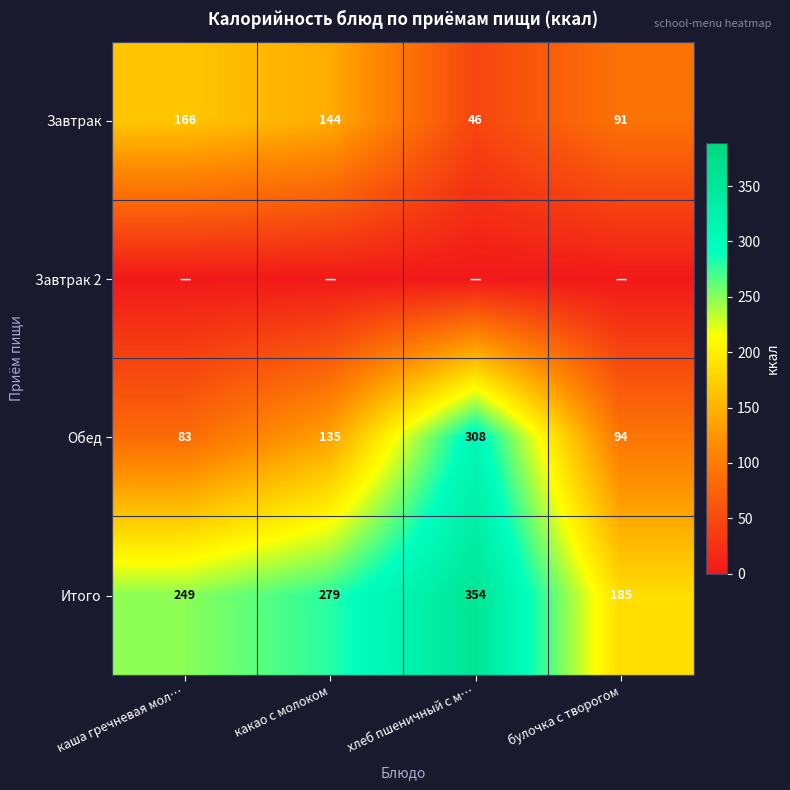

True or false: Обед has a value of 85 at какао с молоком.

False